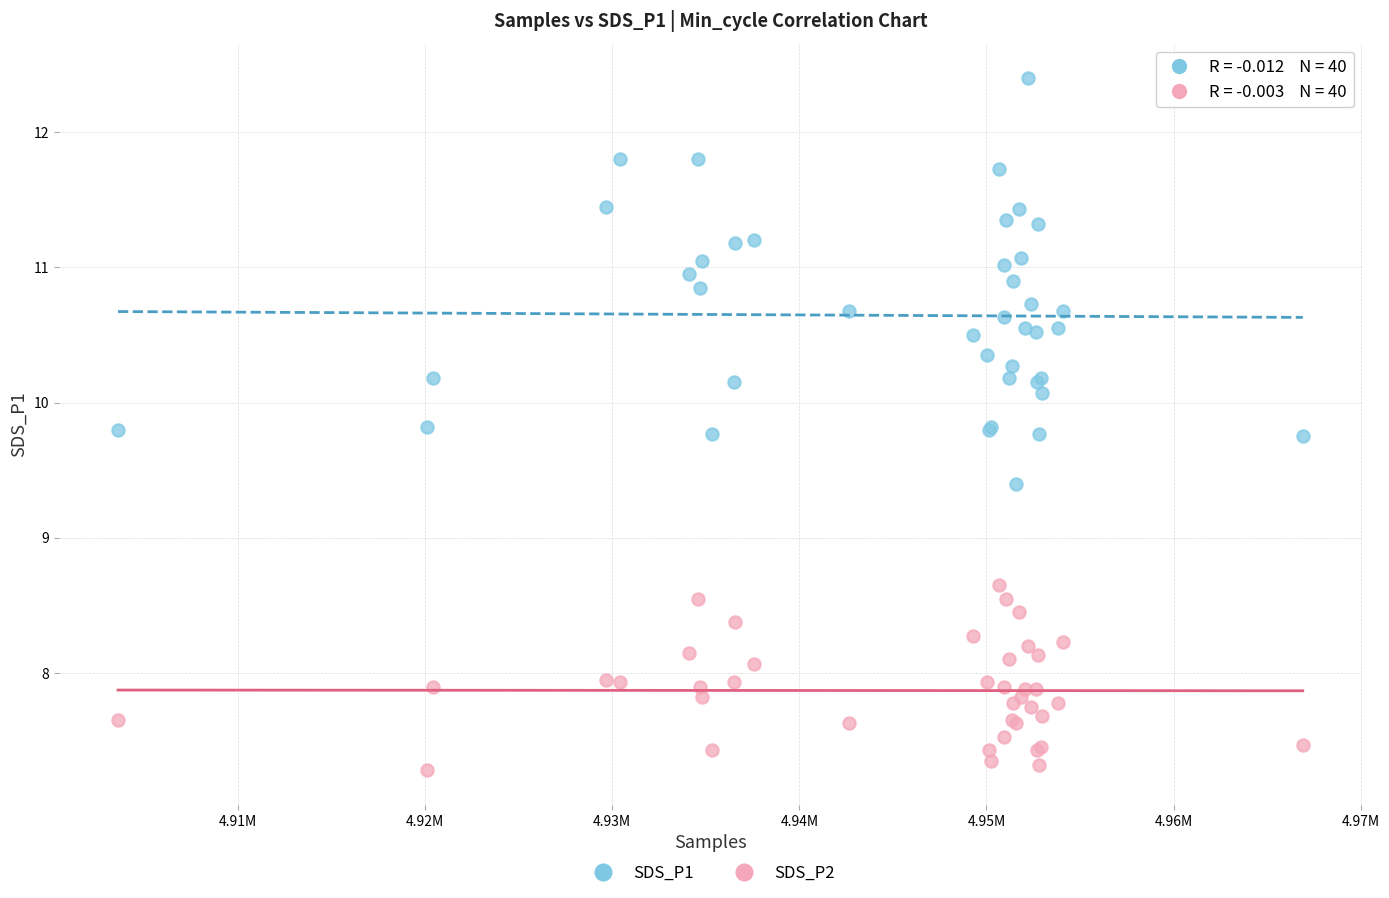

Which series has the widest spread of Y values?

SDS_P1